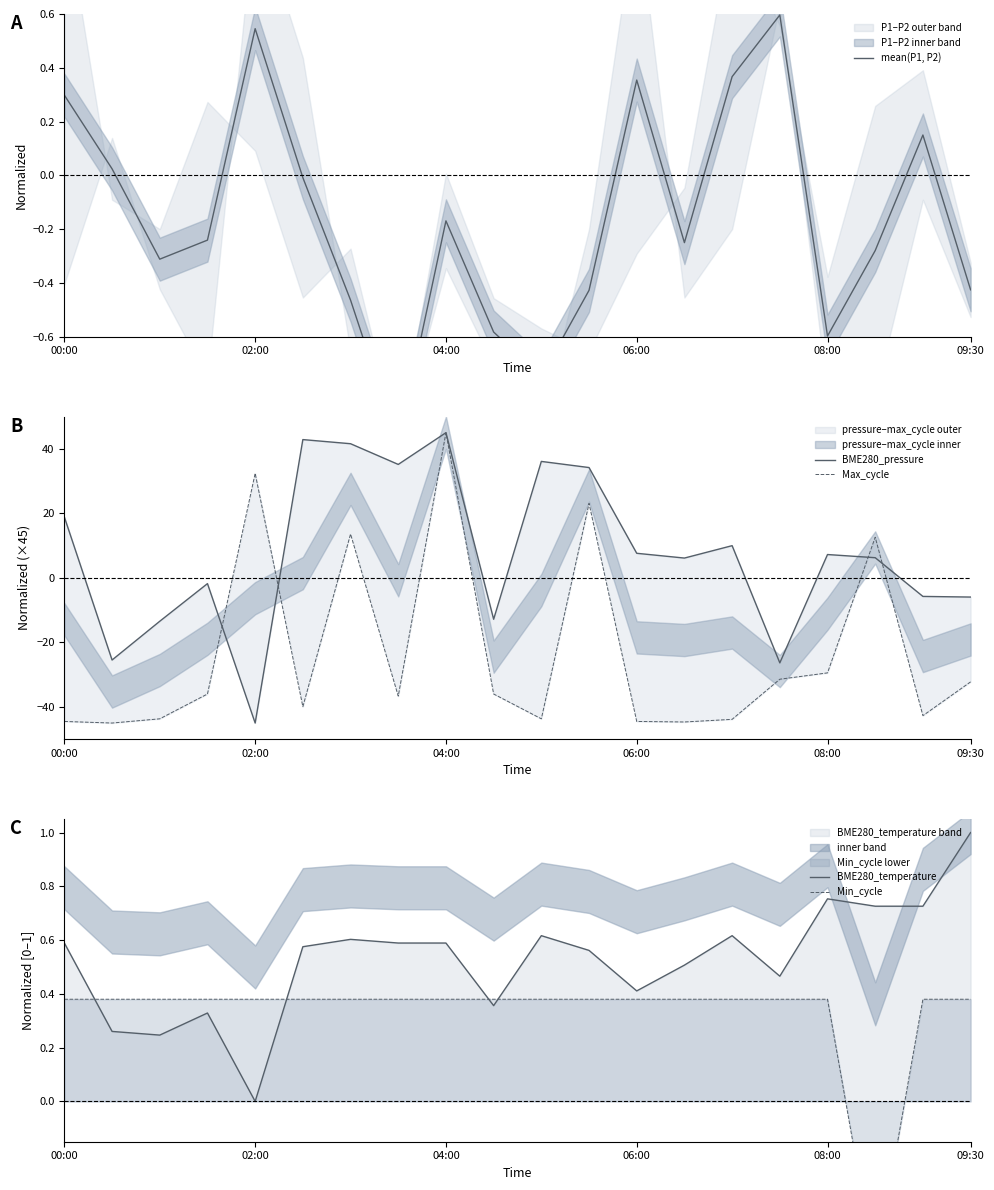

The mean(P1, P2) series shows 0.4 at 02:00. True or false?

False